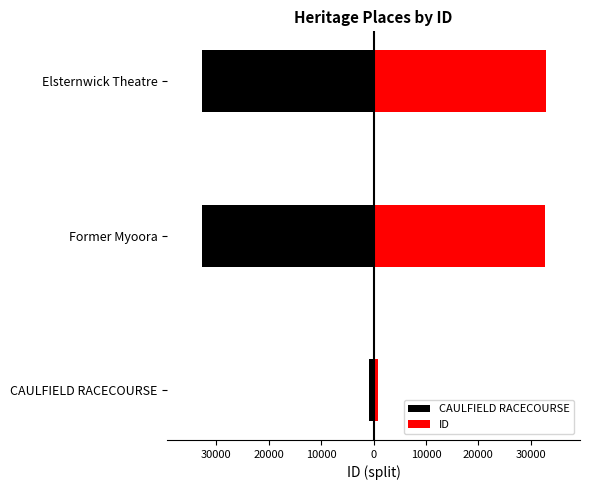

Read the CAULFIELD RACECOURSE value at Elsternwick Theatre.

-32812